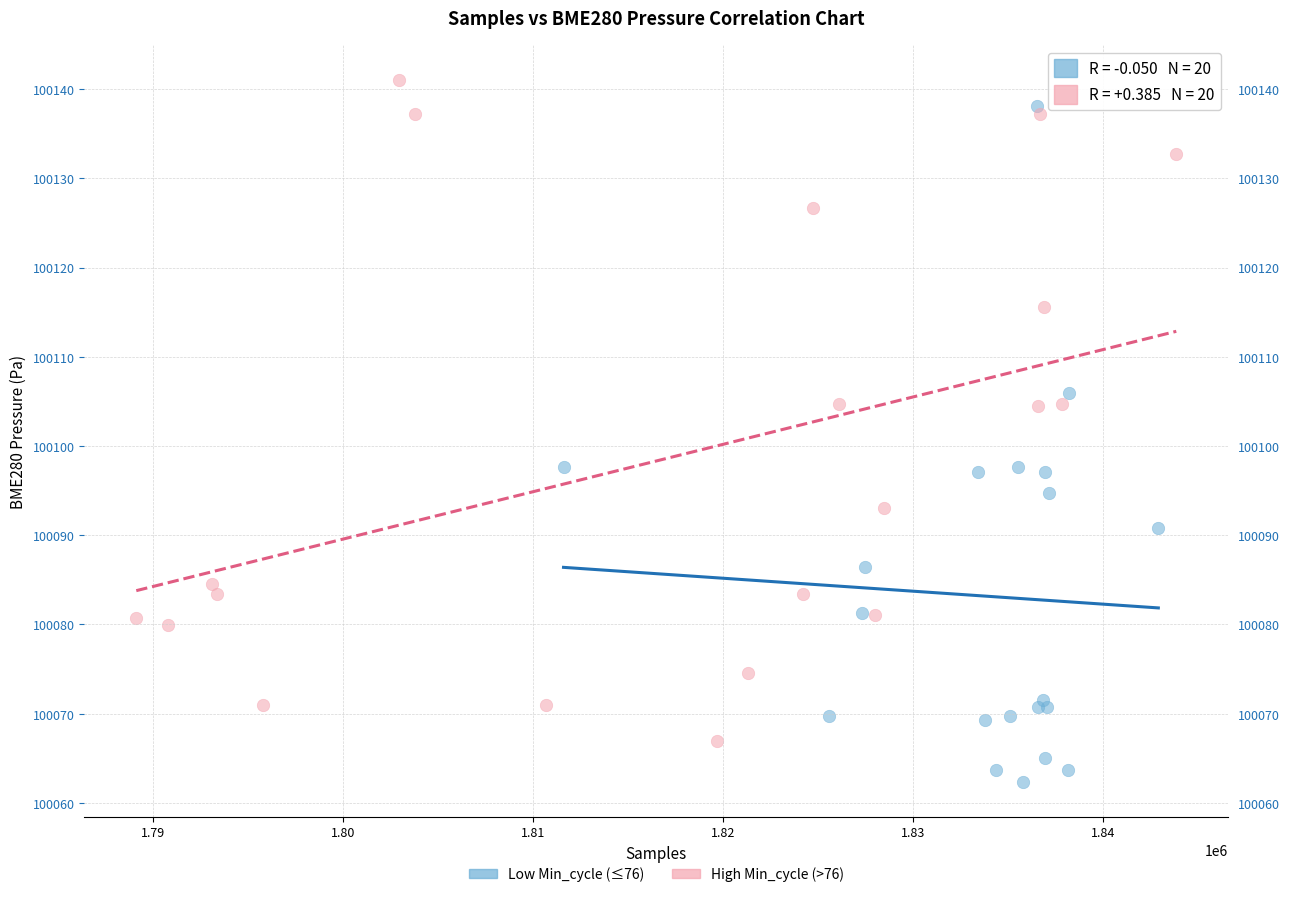

Which series has the widest spread of Y values?

Low Min_cycle (≤76)